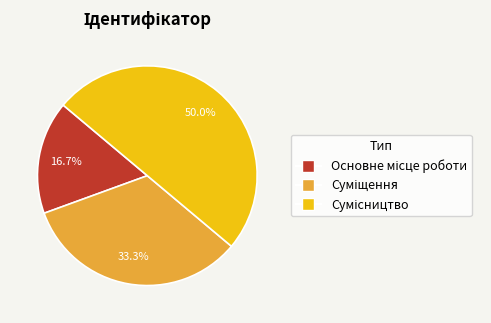

Does Основне місце роботи account for over 50% of the chart?

No